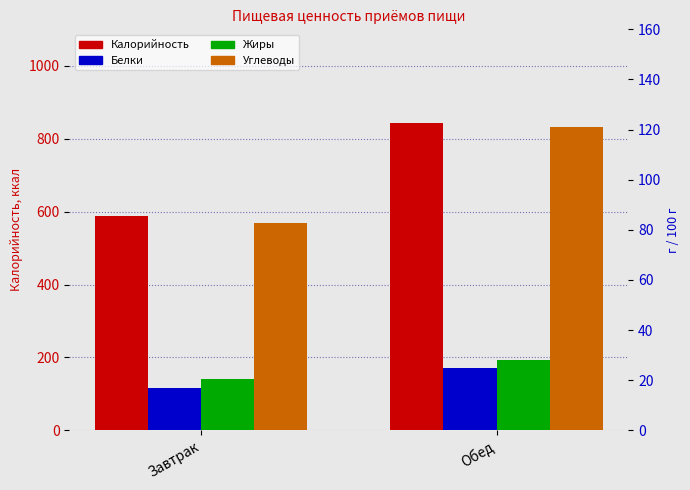

What position from the right is Завтрак?

2